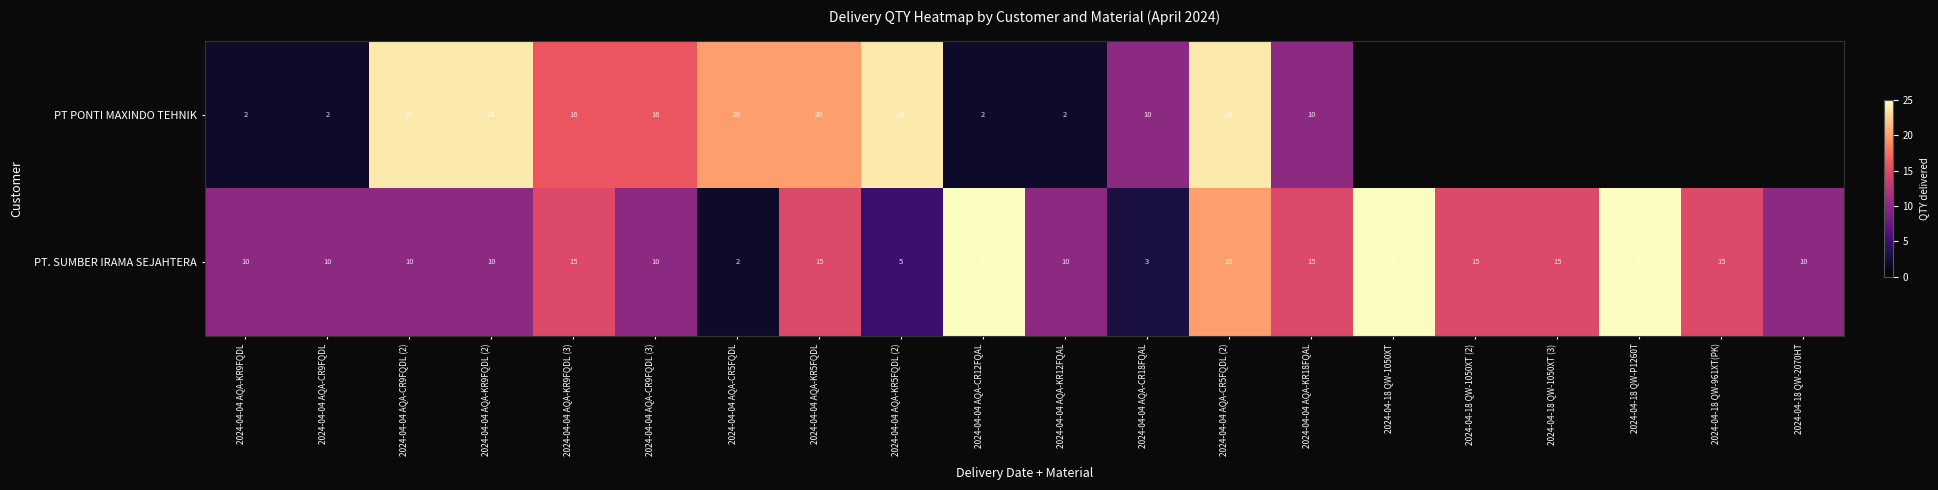

Count the PT. SUMBER IRAMA SEJAHTERA values in the range 10 to 15.

13